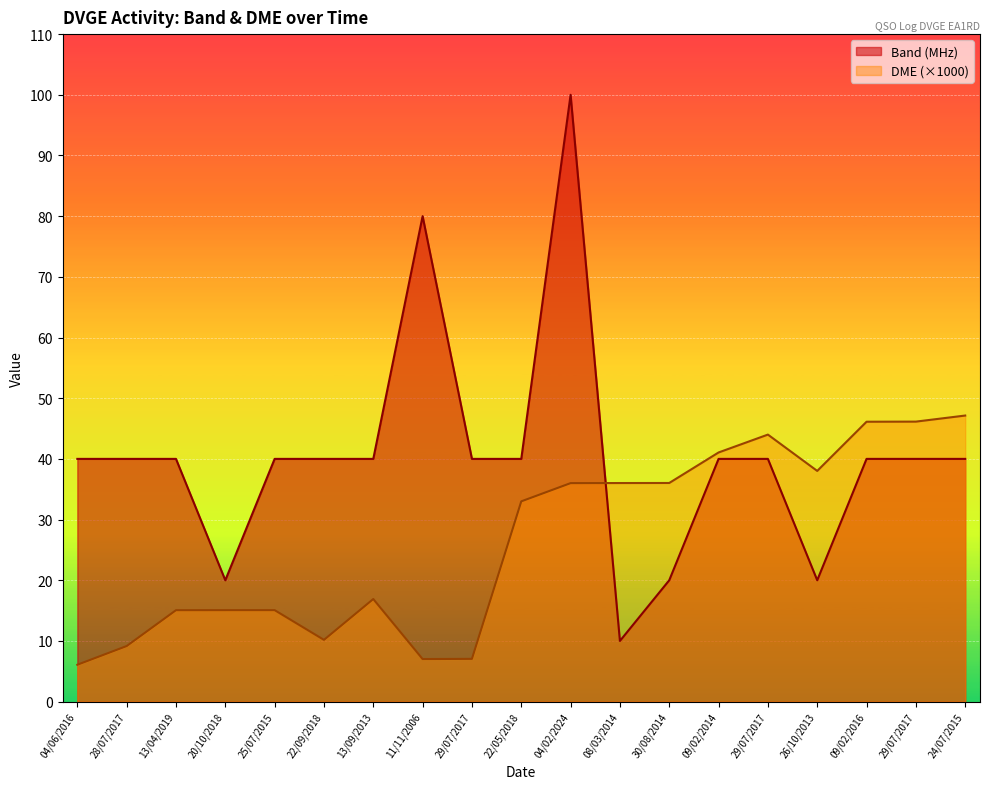

Which category has the lowest value in the Band series?

08/03/2014